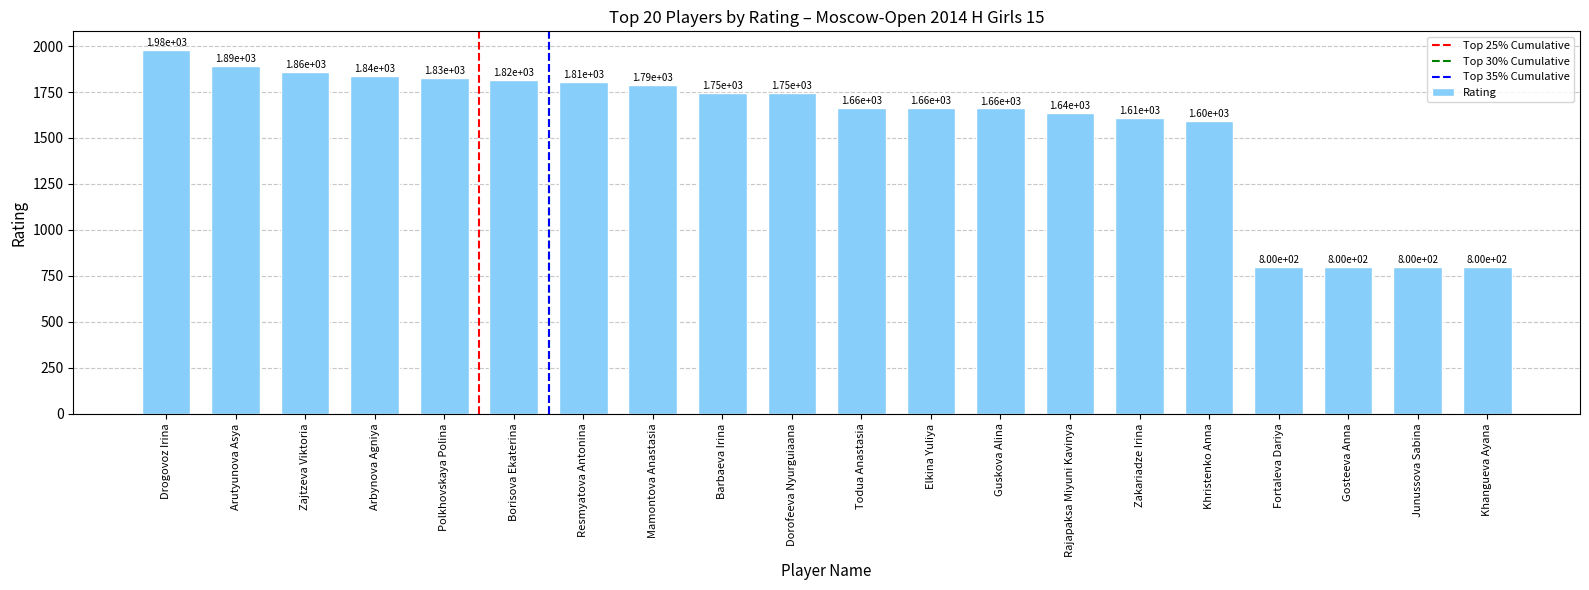

Reading right to left, transcribe all the data shown in this chart.

Khangueva Ayana=800	Junussova Sabina=800	Gosteeva Anna=800	Fortaleva Dariya=800	Khristenko Anna=1595	Zakariadze Irina=1611	Rajapaksa Miyuni Kavinya=1635	Guskova Alina=1661	Elkina Yuliya=1663	Todua Anastasia=1665	Dorofeeva Nyurguiaana=1746	Barbaeva Irina=1746	Mamontova Anastasia=1790	Resmyatova Antonina=1807	Borisova Ekaterina=1818	Polkhovskaya Polina=1828	Arbynova Agniya=1837	Zajtzeva Viktoria=1857	Arutyunova Asya=1894	Drogovoz Irina=1981